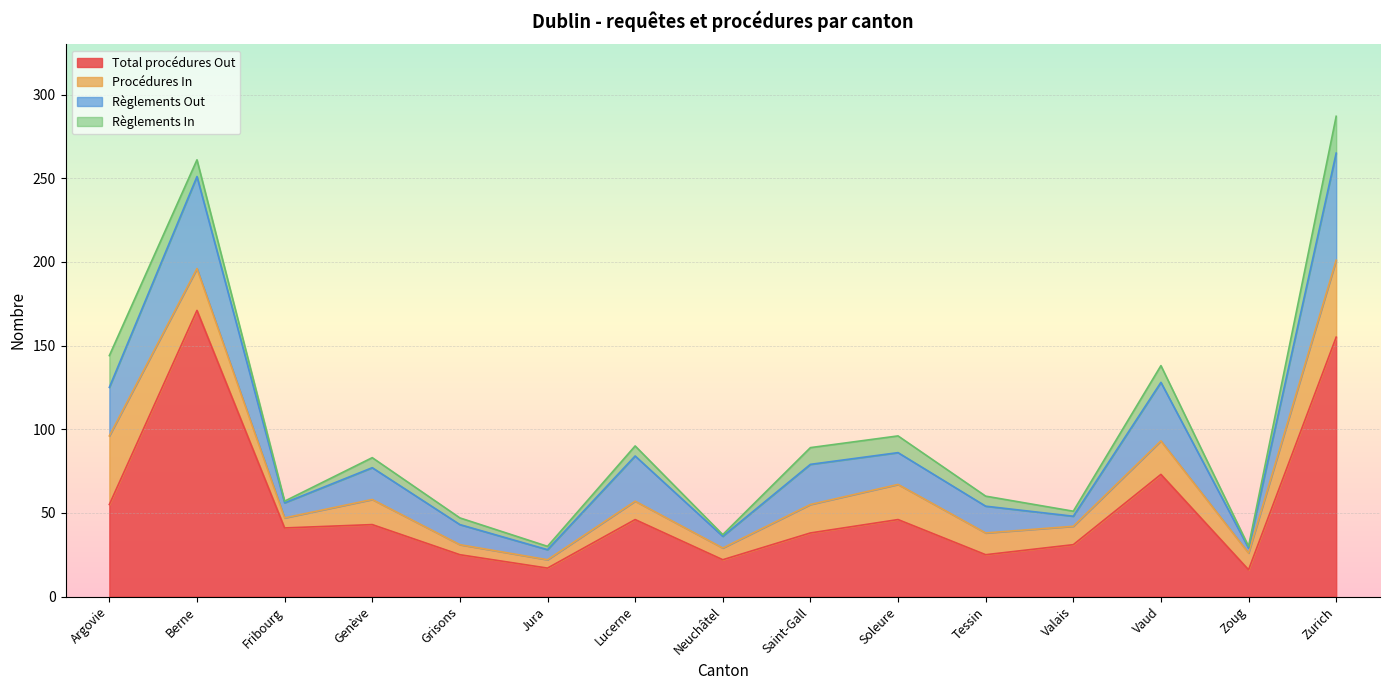

What are all the series names shown in the legend?

Total procédures Out, Procédures In, Règlements Out, Règlements In